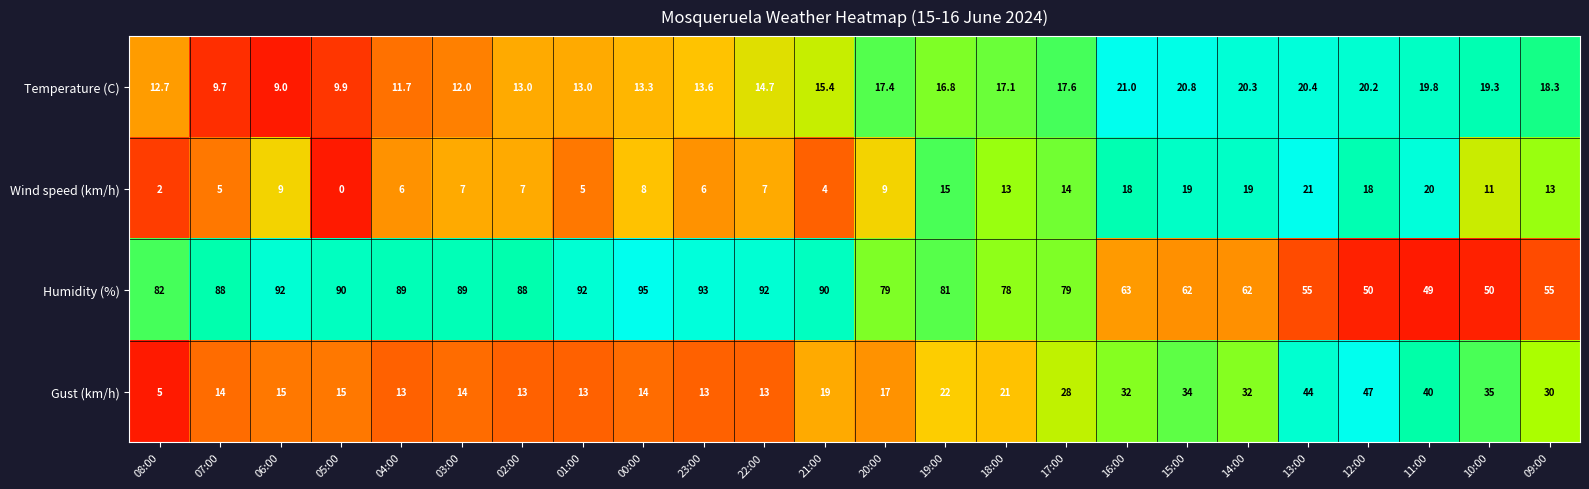

At 08:00, list the series in order from largest to smallest.

Humidity (%), Temperature (C), Gust (km/h), Wind speed (km/h)